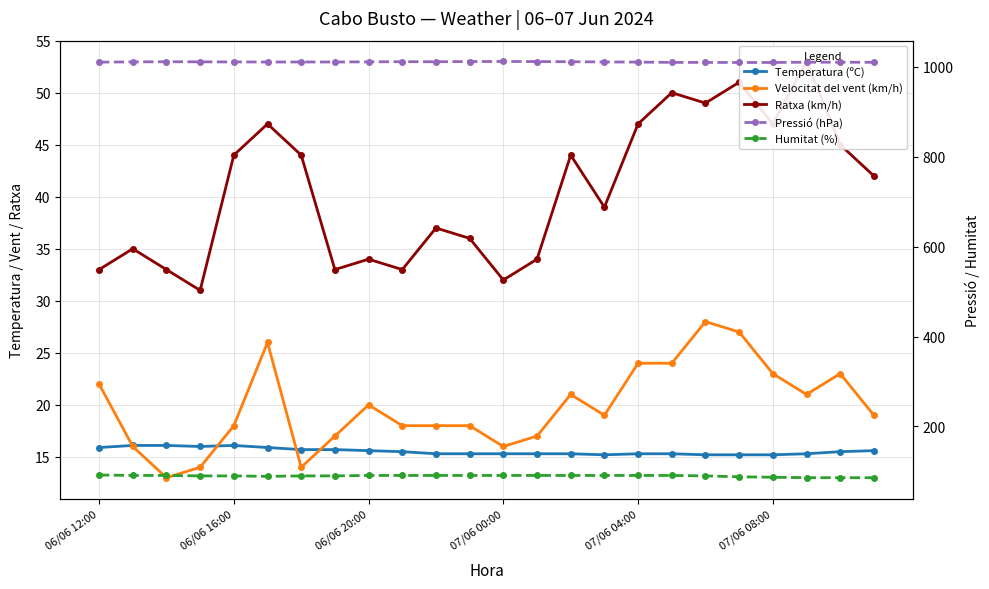

At 23, list the series in order from largest to smallest.

Pressió (hPa), Humitat (%), Ratxa (km/h), Velocitat del vent (km/h), Temperatura (ºC)